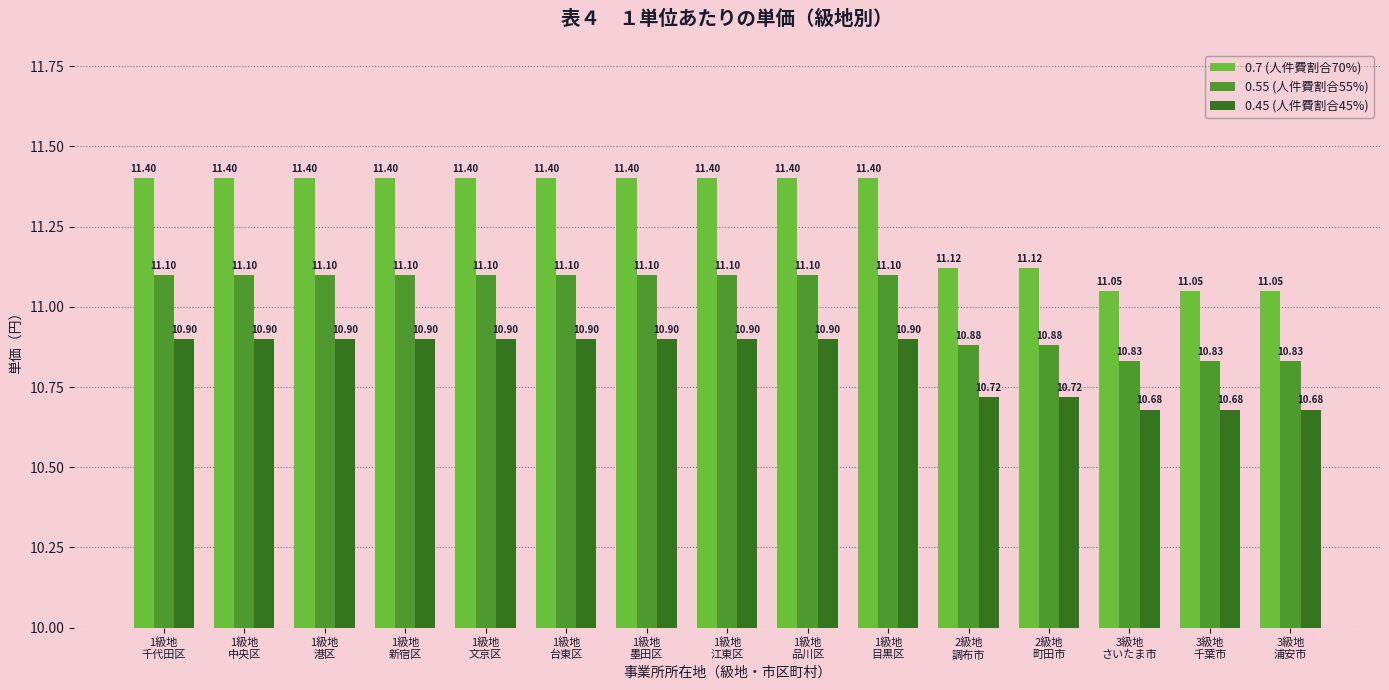

Between 1級地
新宿区 and 2級地
調布市, which series saw the biggest shift?

0.7 (人件費割合70%)